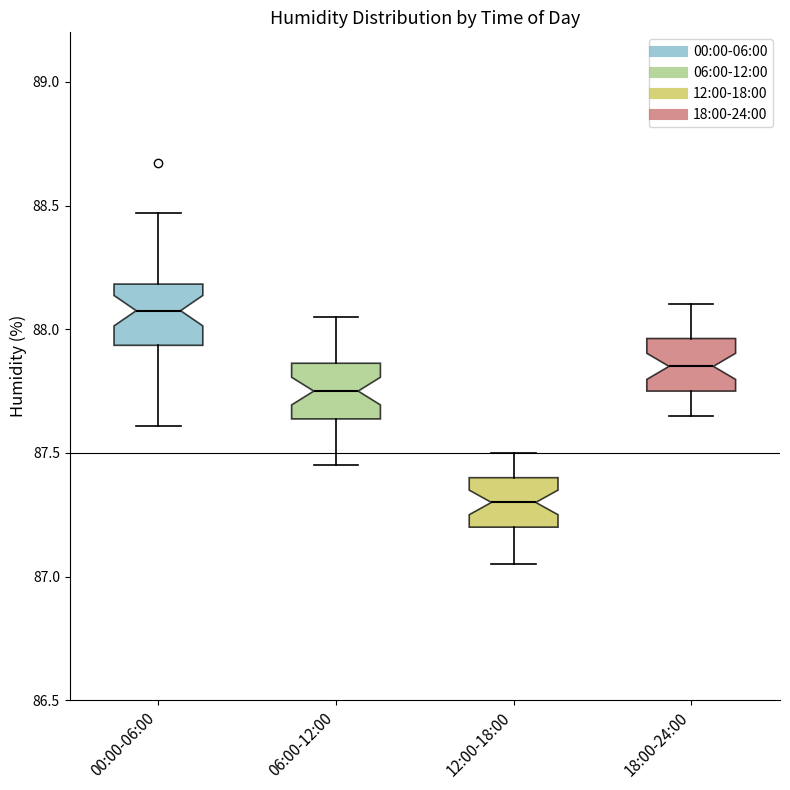

Where does the median line of the box for 18:00-24:00 sit on the y-axis? The values are not printed on the chart, so give them approximately, as read against the axis.

87.85